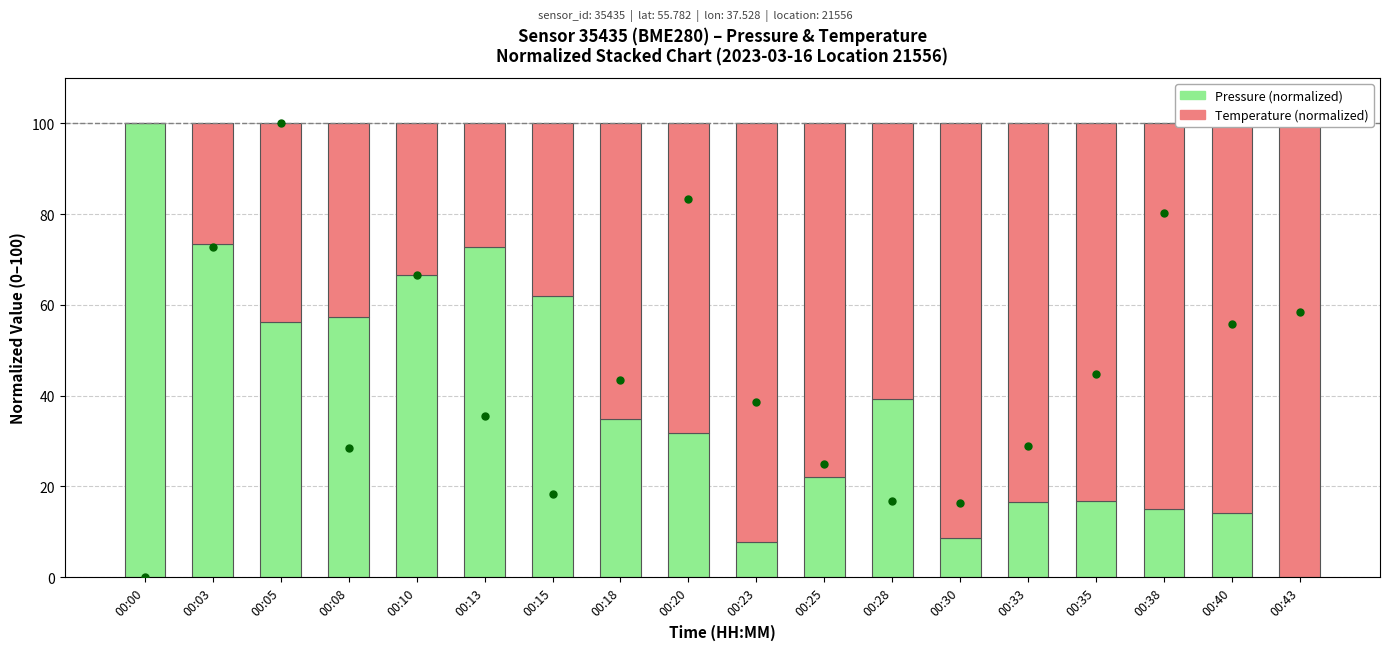

Count the number of data series in this chart.

2